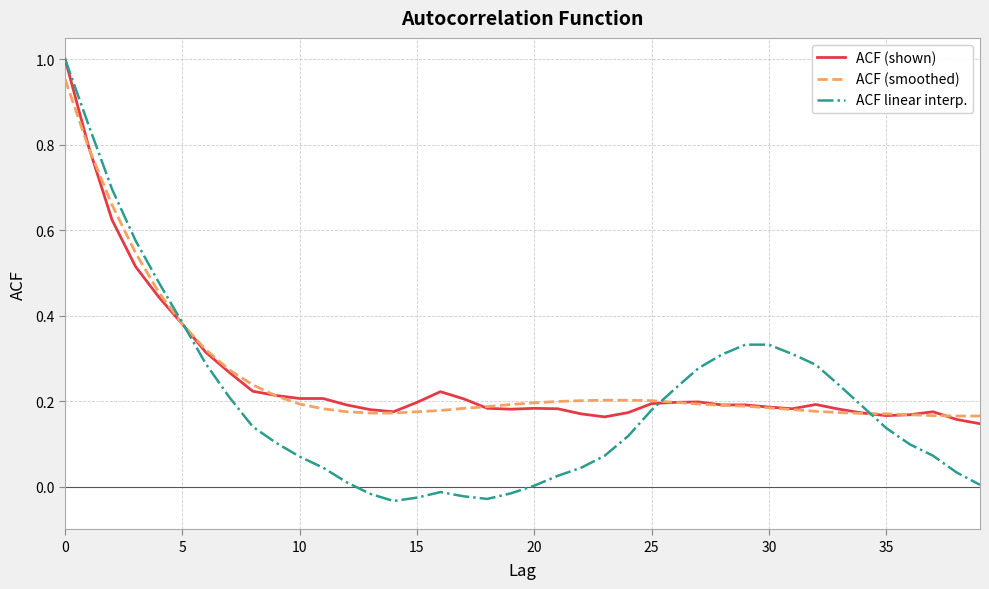

Which series has the largest range (max minus min)?

ACF linear interp.